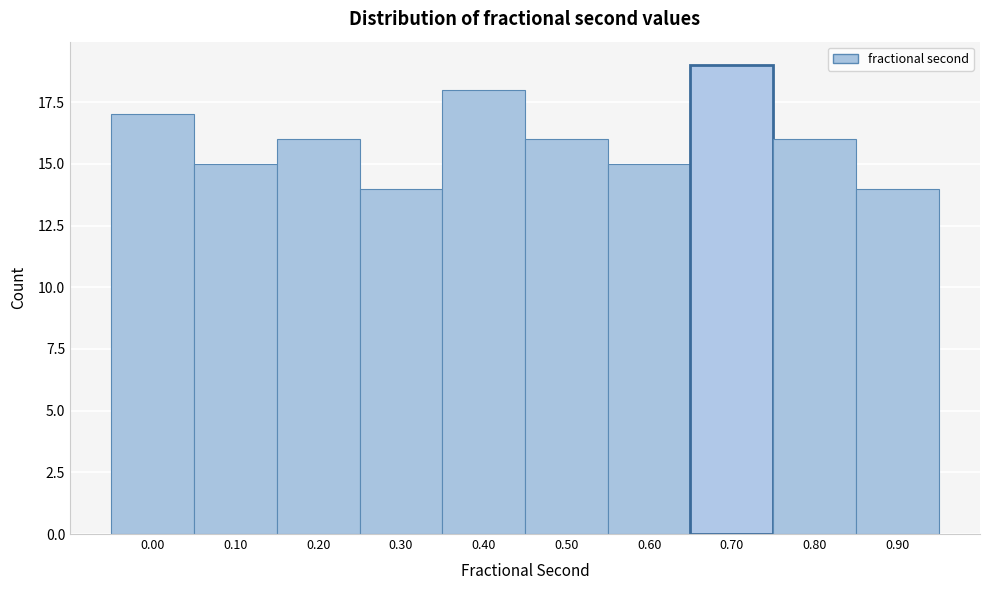

Reading left to right, list all the values displayed in this chart.

17	15	16	14	18	16	15	19	16	14